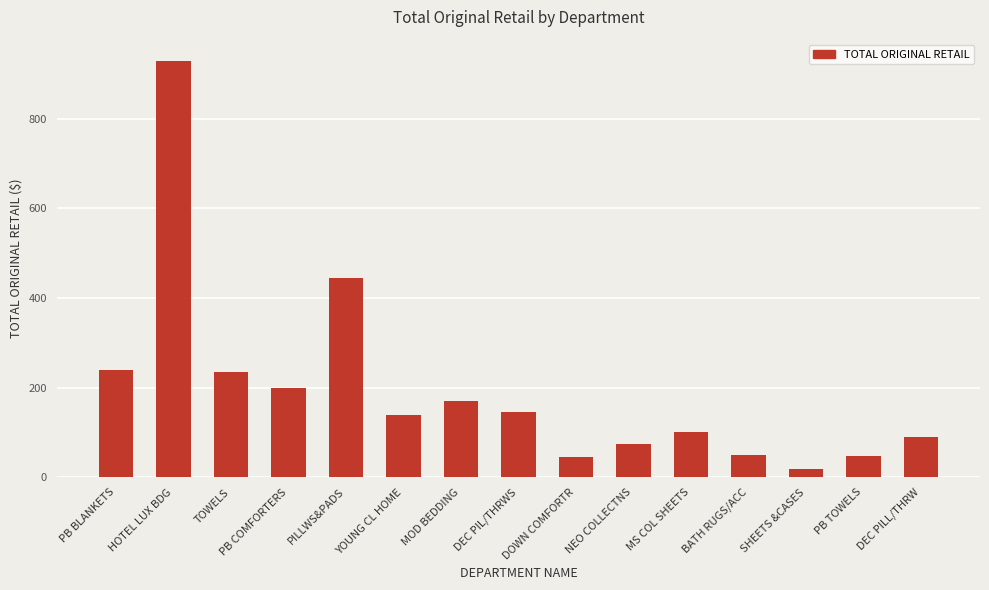

What is the smallest value displayed?

19.0